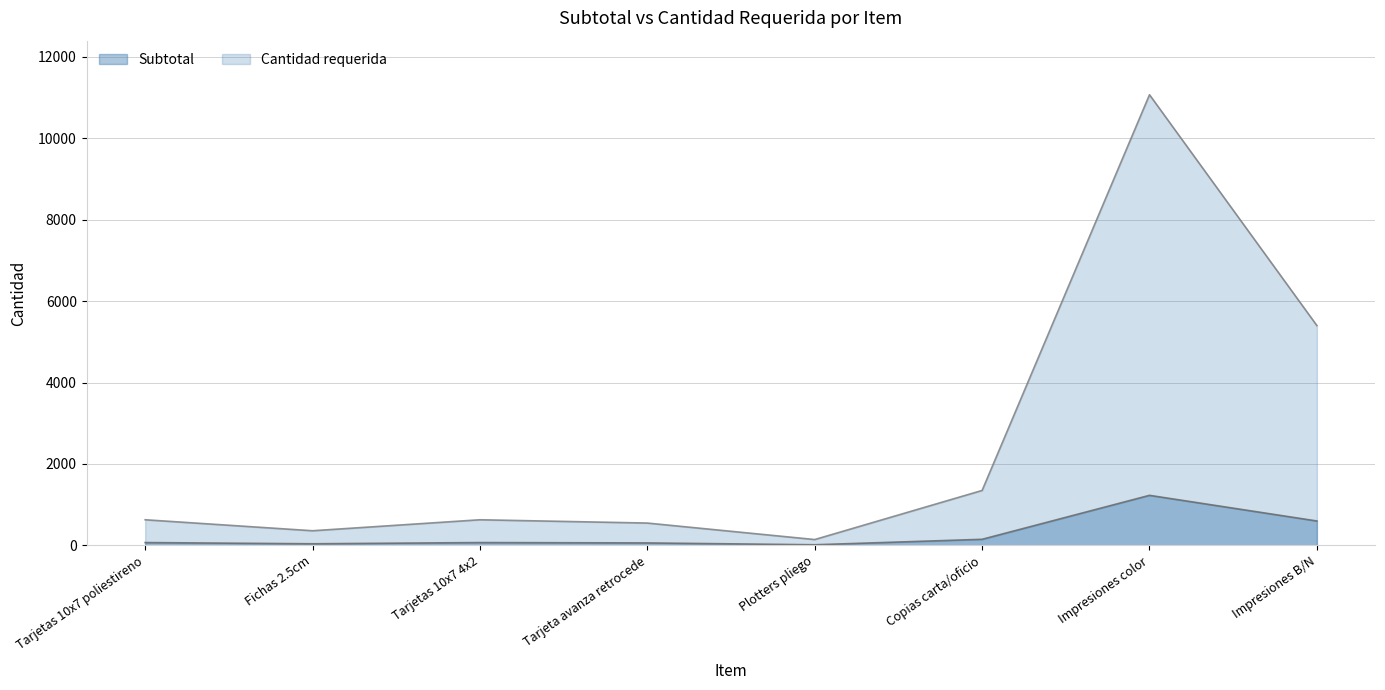

What are all the series names shown in the legend?

subtotal, cantidad